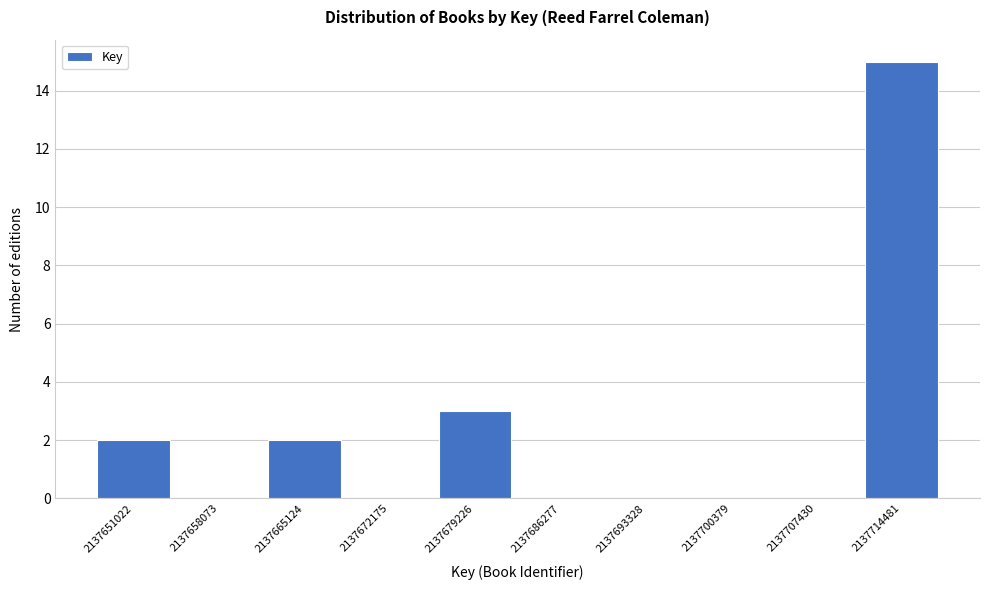

Reading left to right, extract all data points from this chart.

2137651022=2	2137658073=0	2137665124=2	2137672175=0	2137679226=3	2137686277=0	2137693328=0	2137700379=0	2137707430=0	2137714481=15